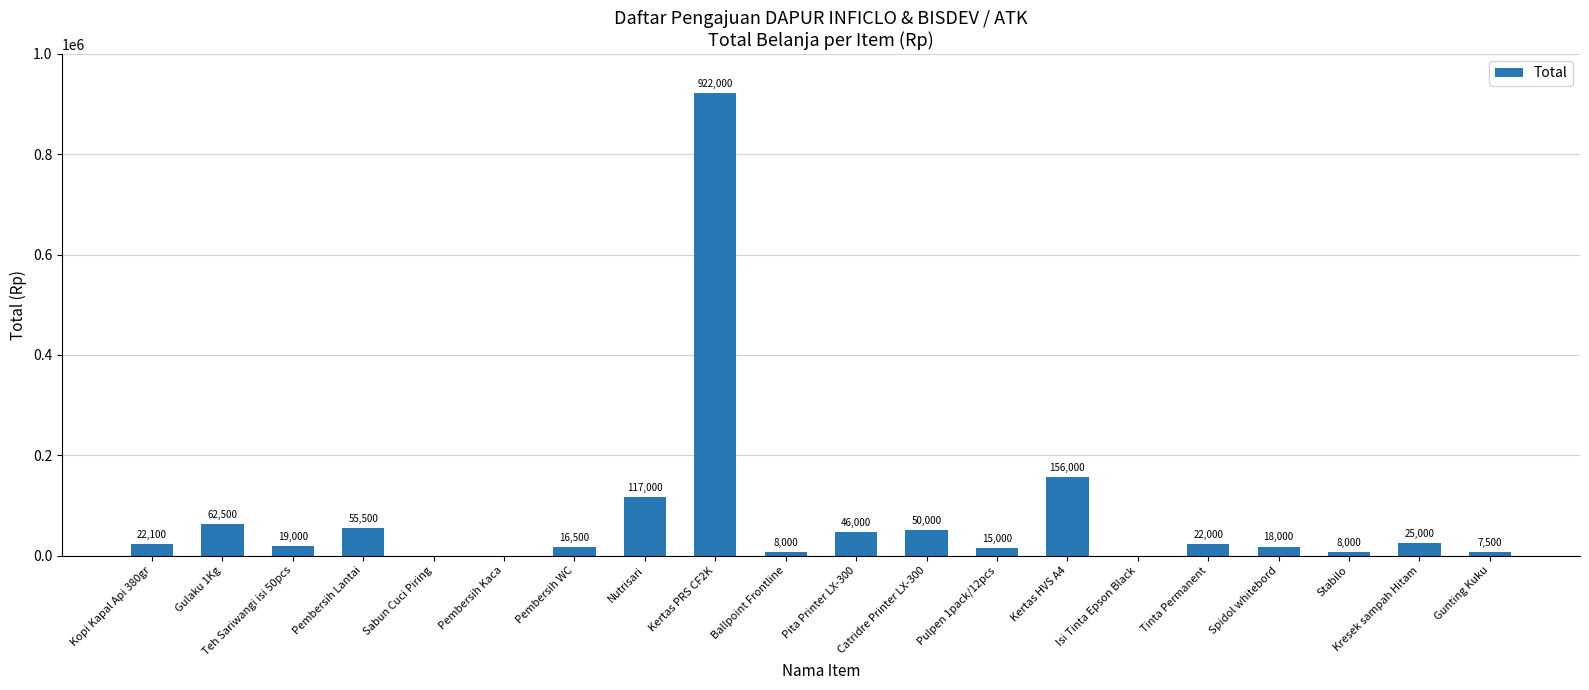

What is the change in value from Ballpoint Frontline to Kertas HVS A4?

+148000